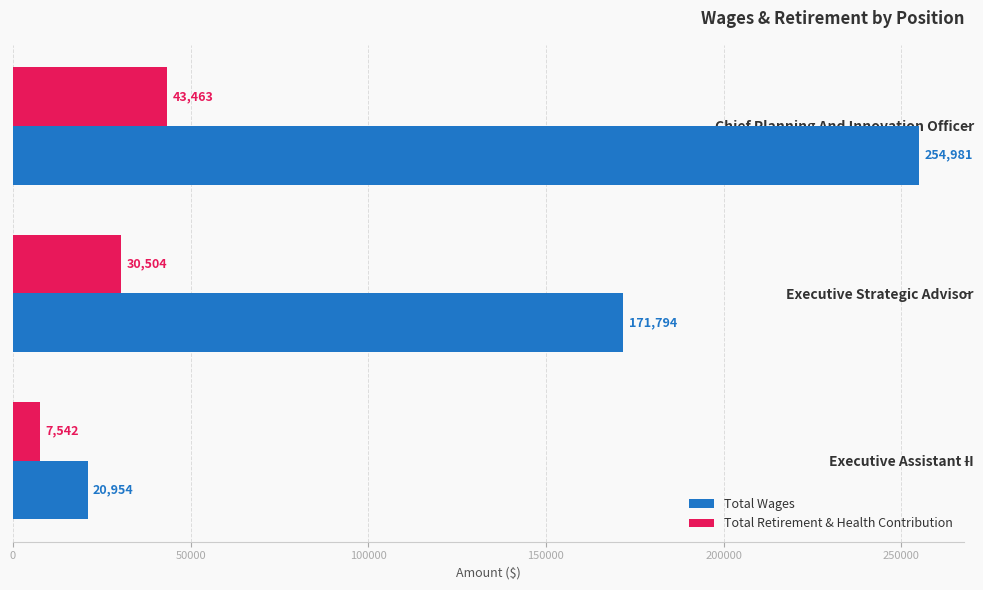

List the series in order of their peak value, lowest first.

Total Retirement & Health Contribution, Total Wages